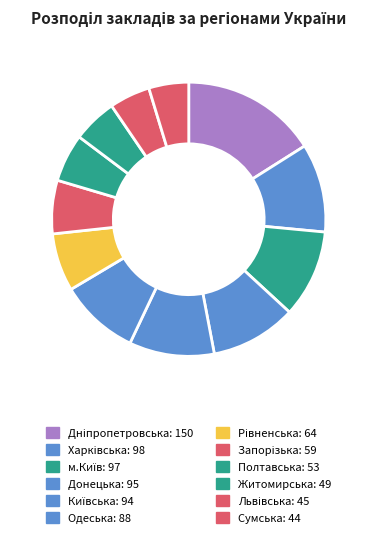

Count the number of slices in the pie.

12